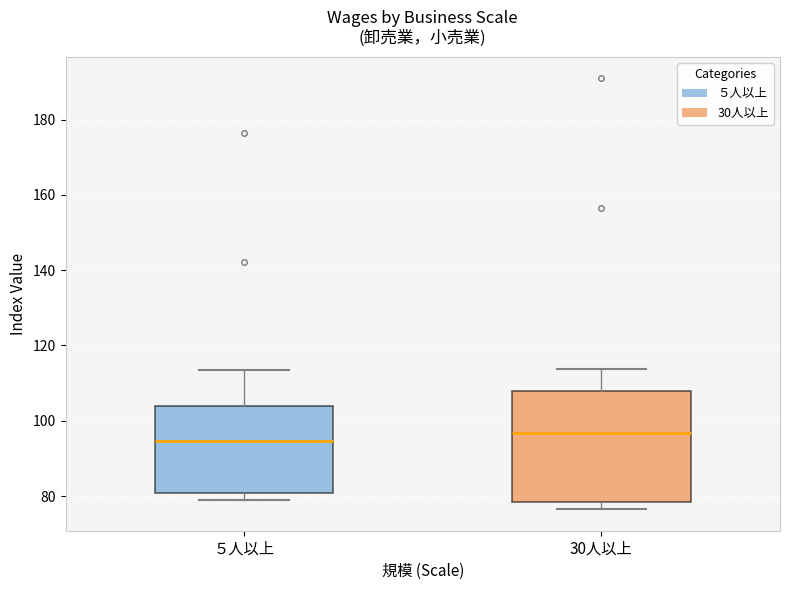

Which box's median line is the lowest?

５人以上